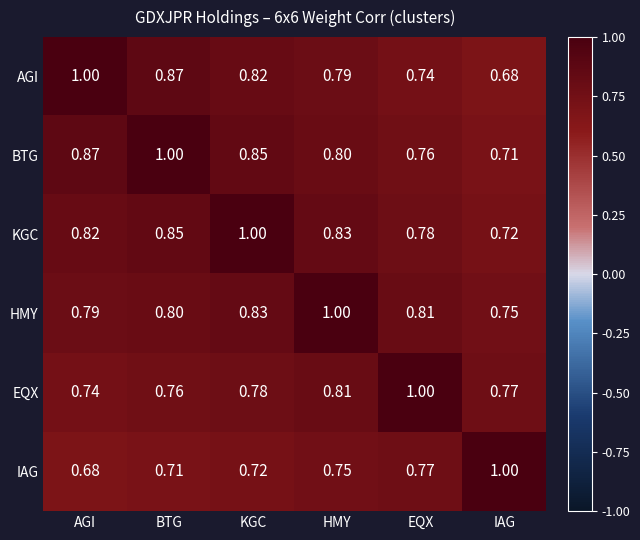

At which label is EQX closest to 0?

AGI